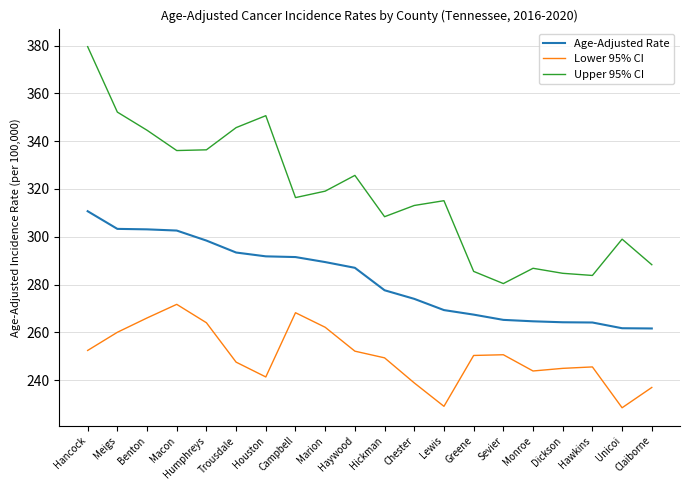

What position from the right is Hickman?

10